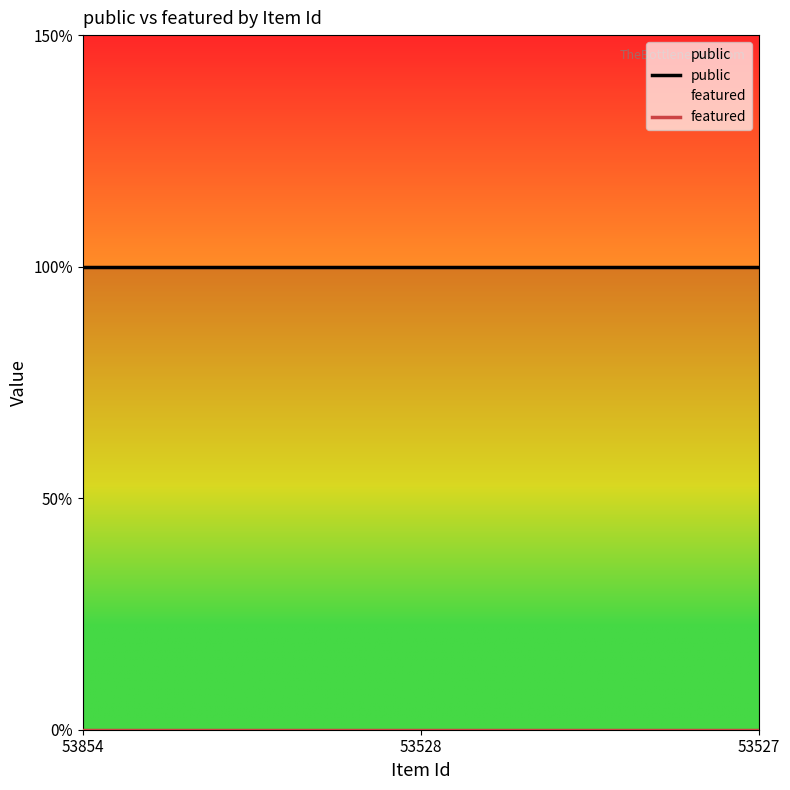

Which series has the largest total across all categories?

public